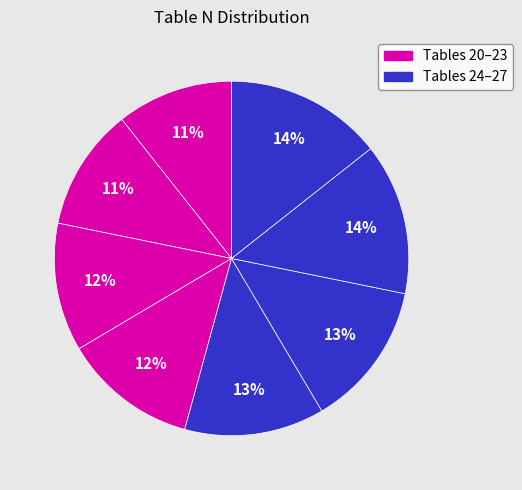

Is there a majority slice in this chart?

No